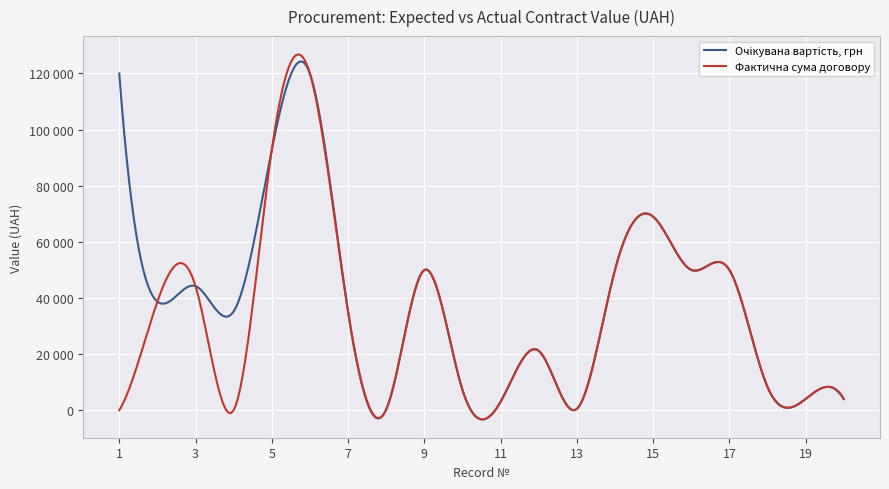

Does the chart have visible grid lines?

Yes